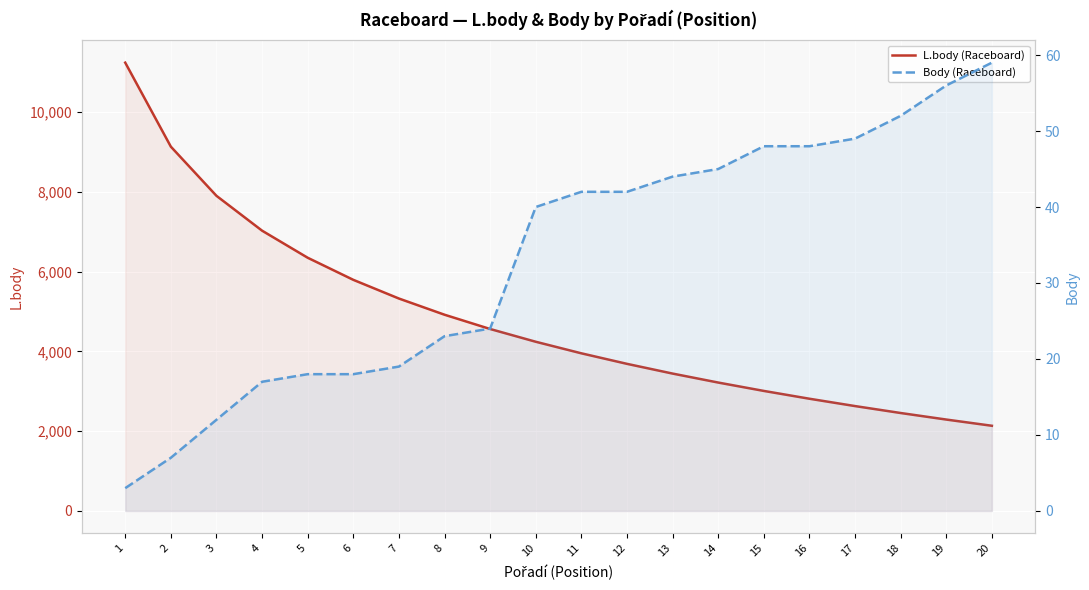

How many values in the Body (Raceboard) series exceed 42?

8